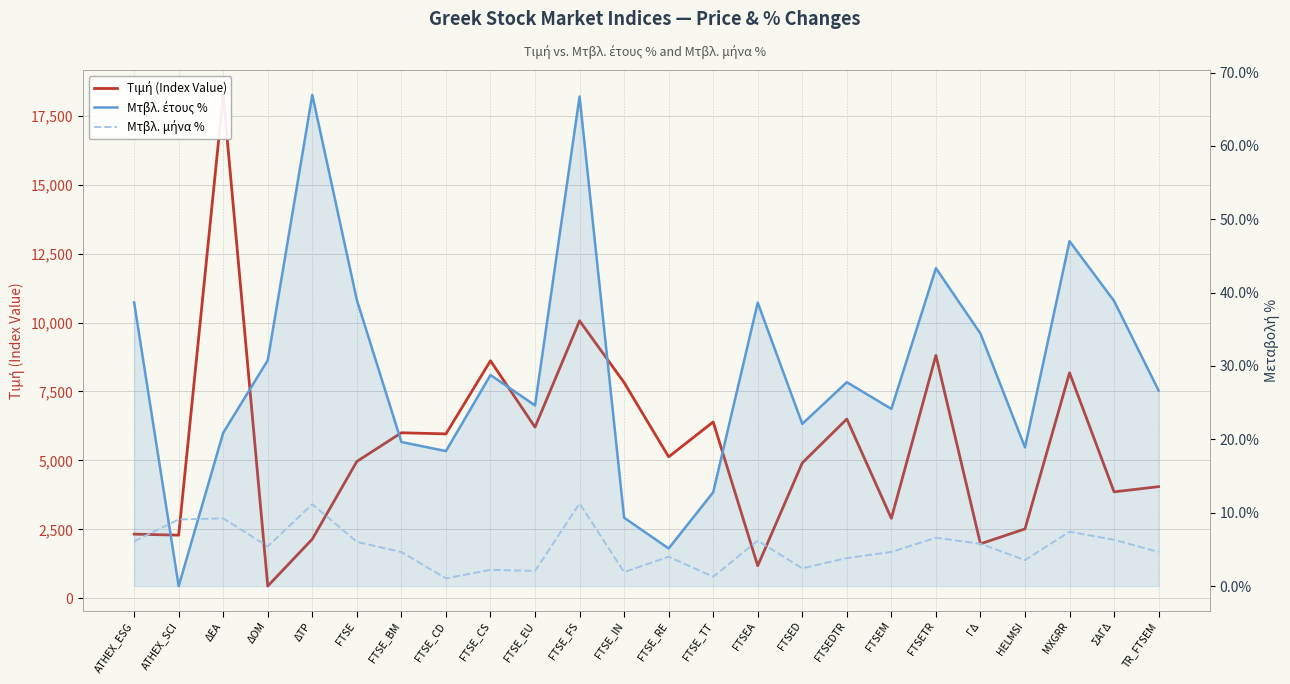

List the series in order of their peak value, lowest first.

Μτβλ. μήνα %, Μτβλ. έτους %, Τιμή